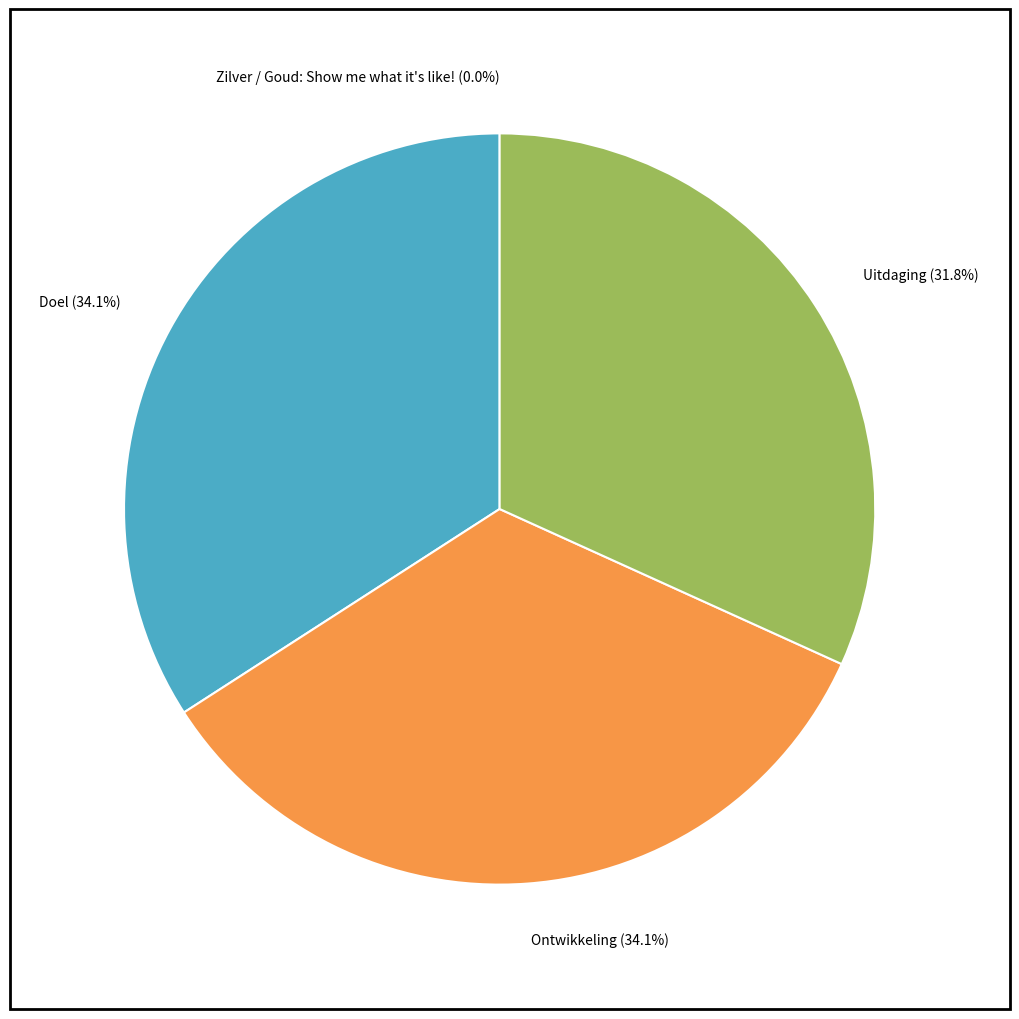

Is there any slice that represents more than half of the pie?

No